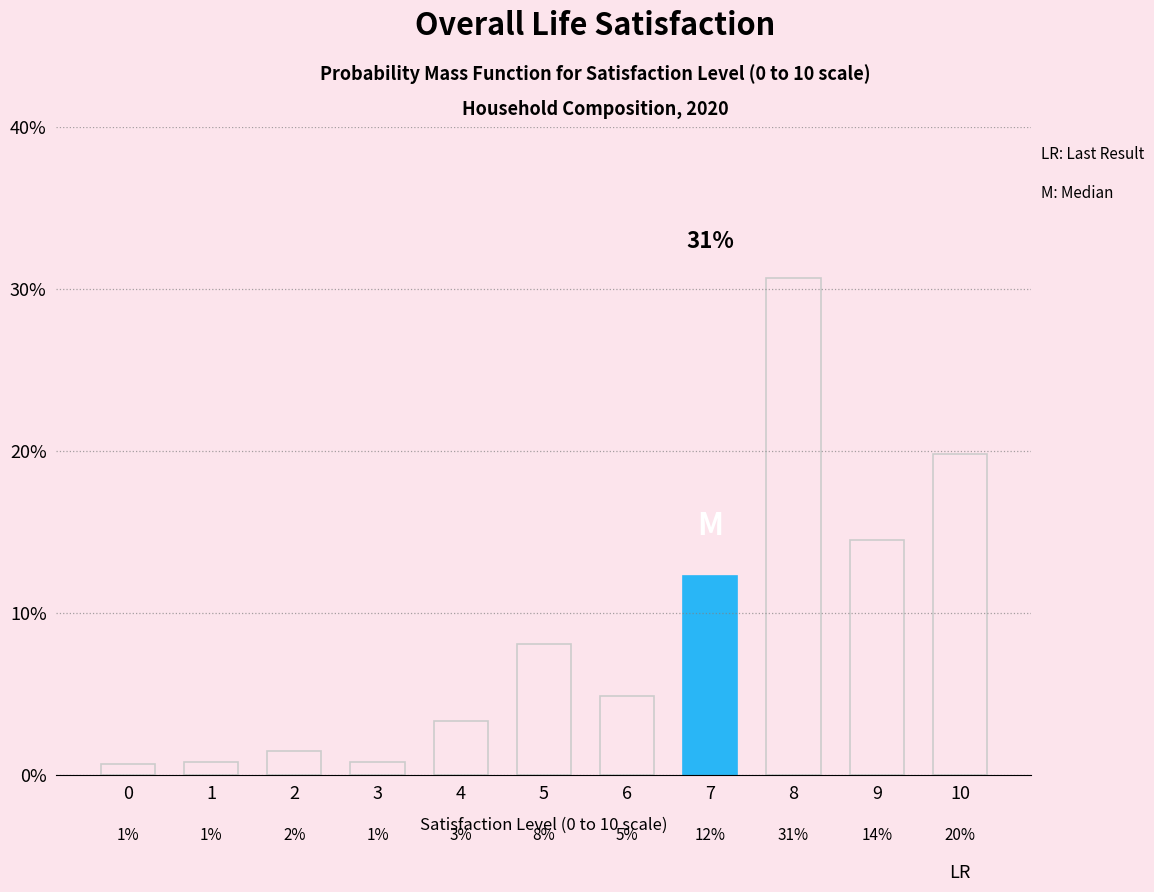

Are the bars horizontal?

No